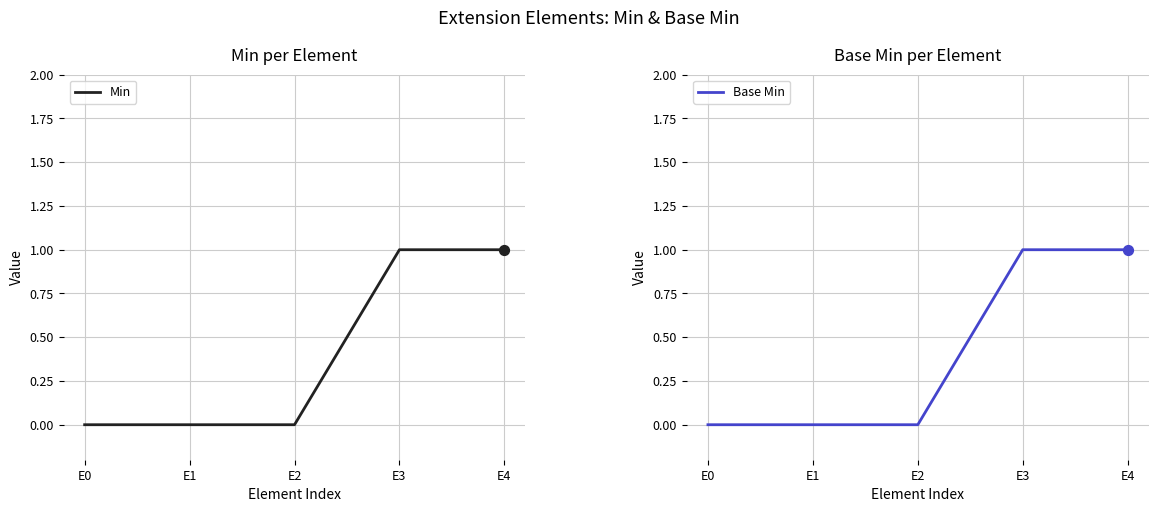

Is the value of Min at E0 greater than the value of Base Min at E4?

No